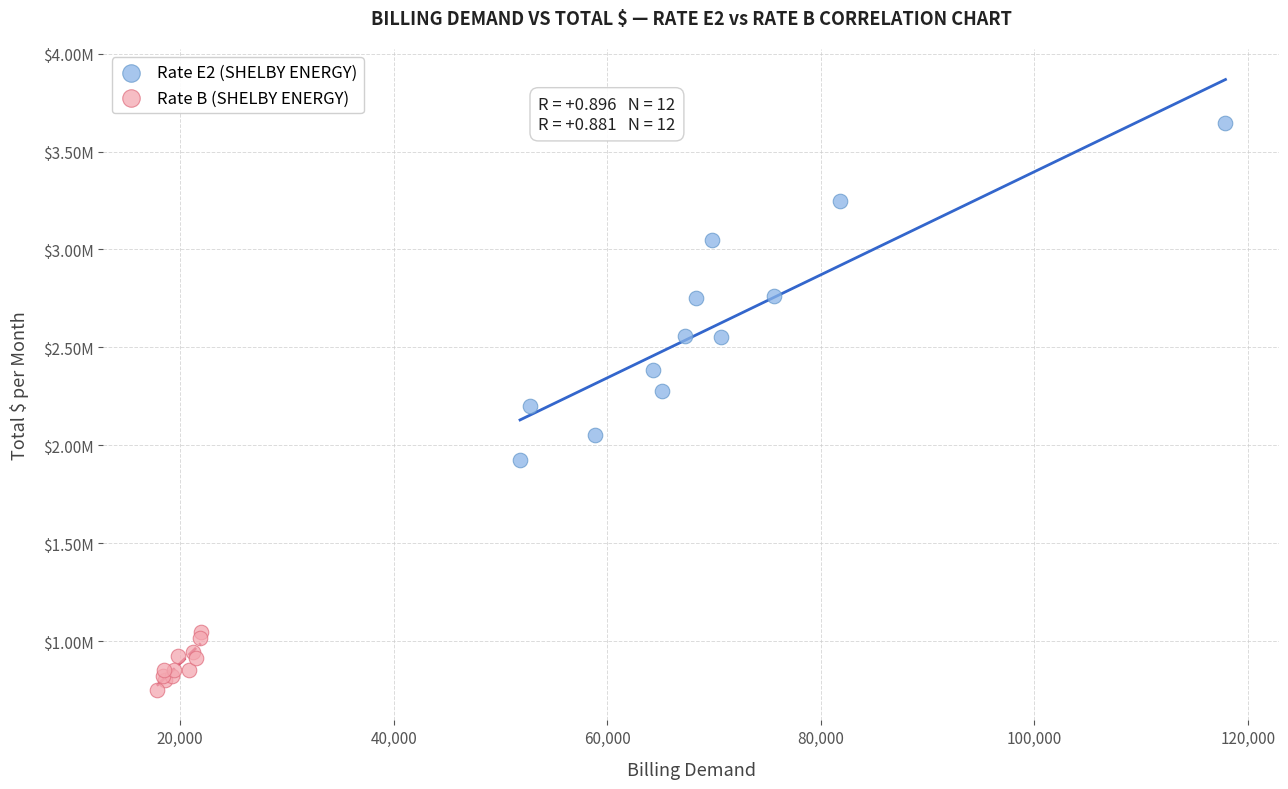

Which series contains the lowest Y value?

Rate B (SHELBY ENERGY)